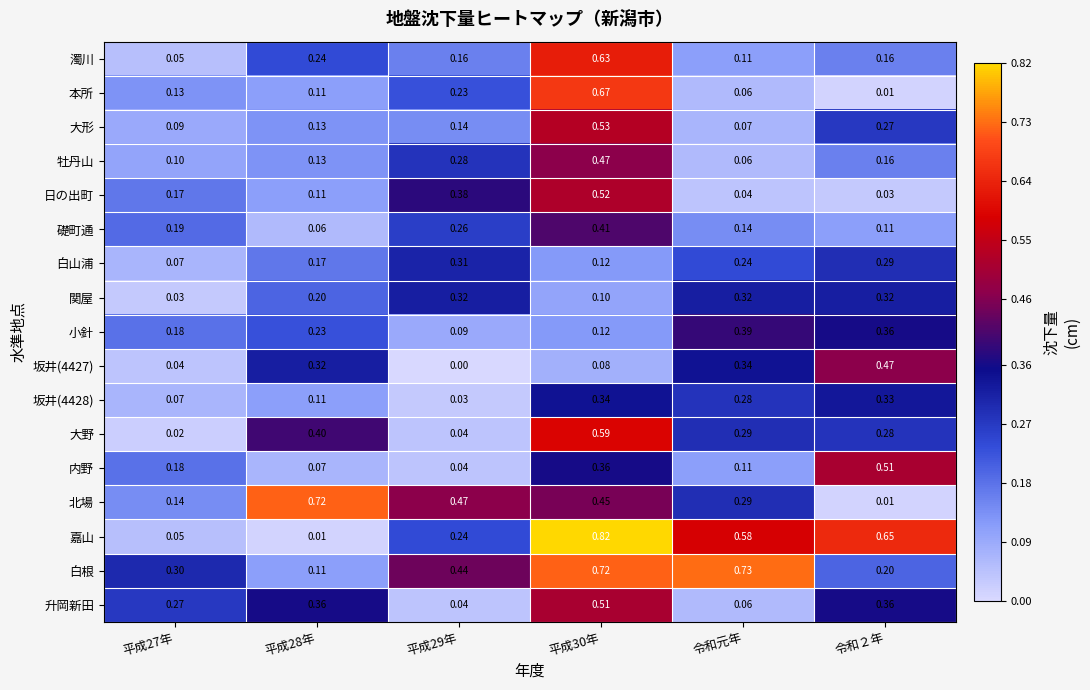

Which series has the largest total across all categories?

白根